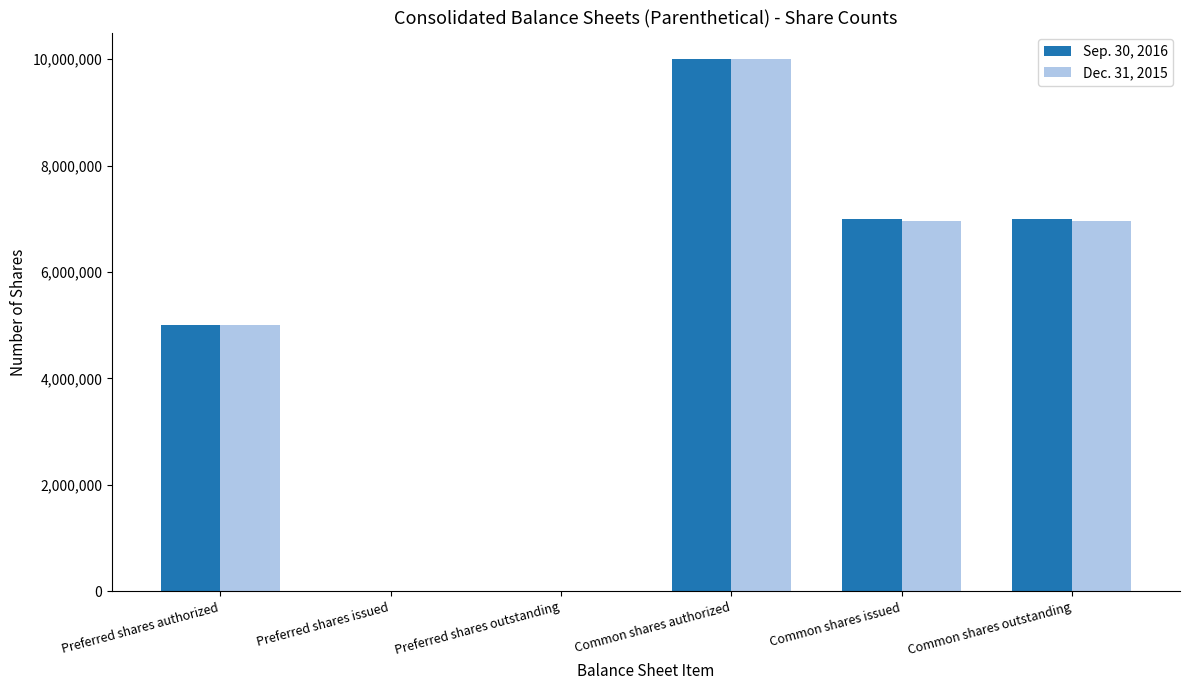

How many groups of bars are there?

6